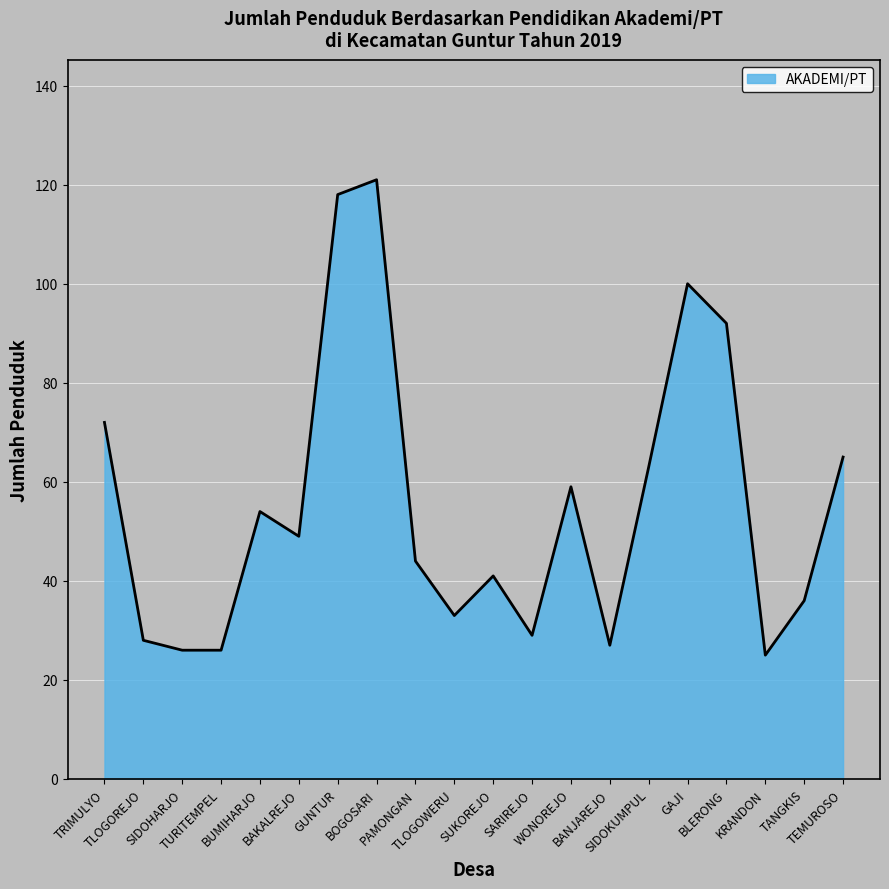

What is the difference between the maximum and minimum values?

96